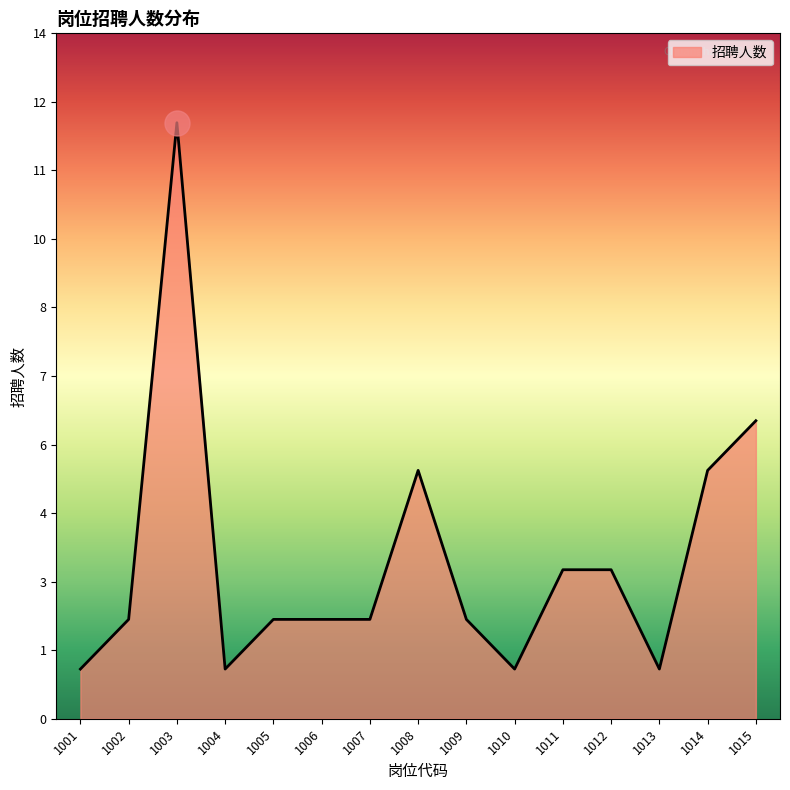

List the labels in order of value, smallest first.

1001, 1004, 1010, 1013, 1002, 1005, 1006, 1007, 1009, 1011, 1012, 1008, 1014, 1015, 1003